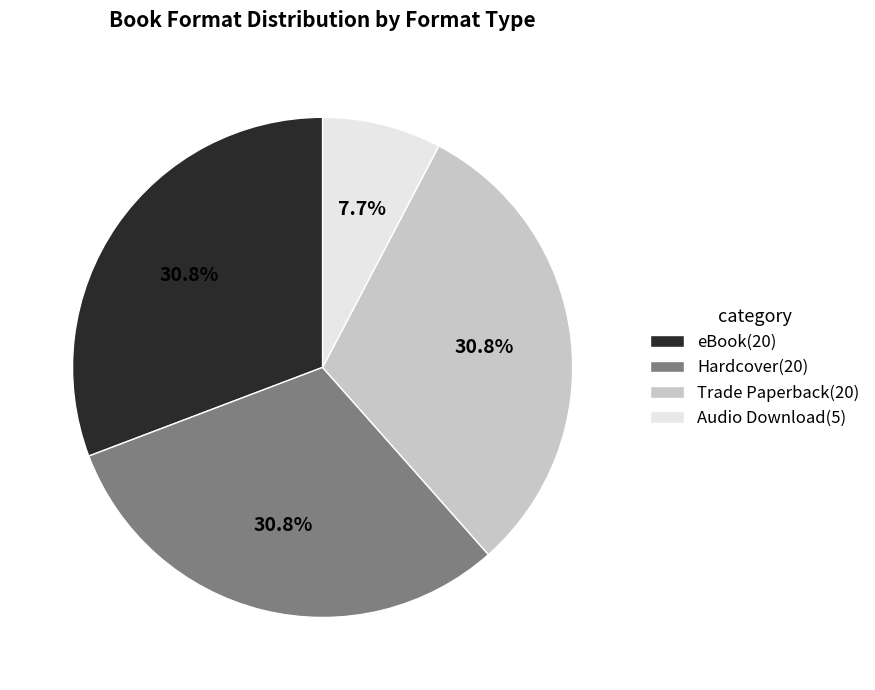

Is there a majority slice in this chart?

No